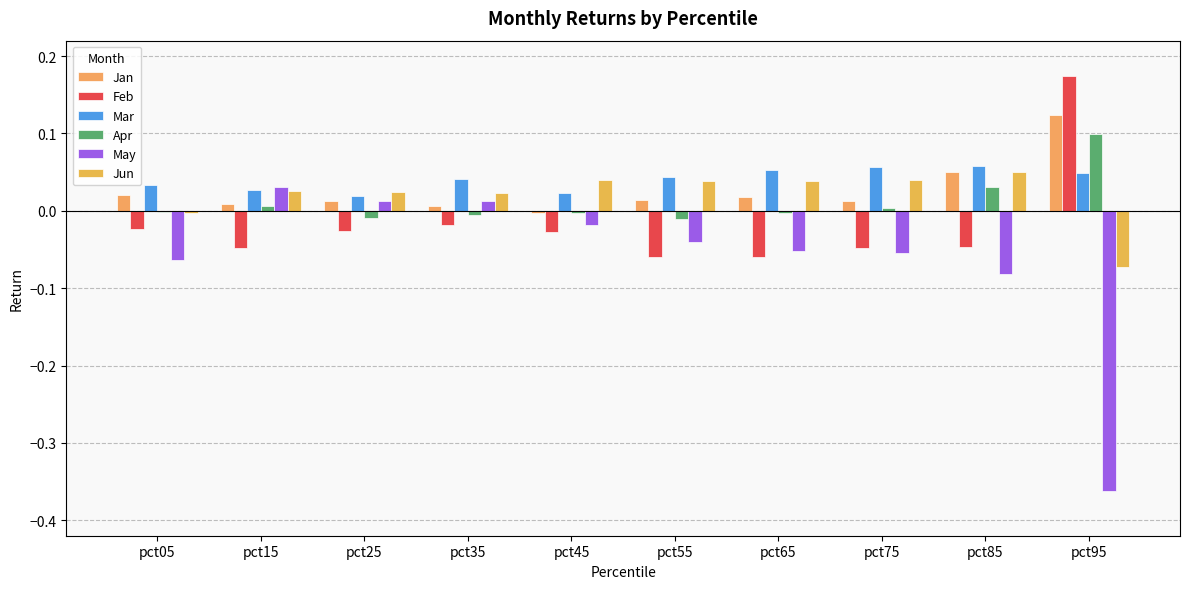

Does the chart contain stacked bars?

No